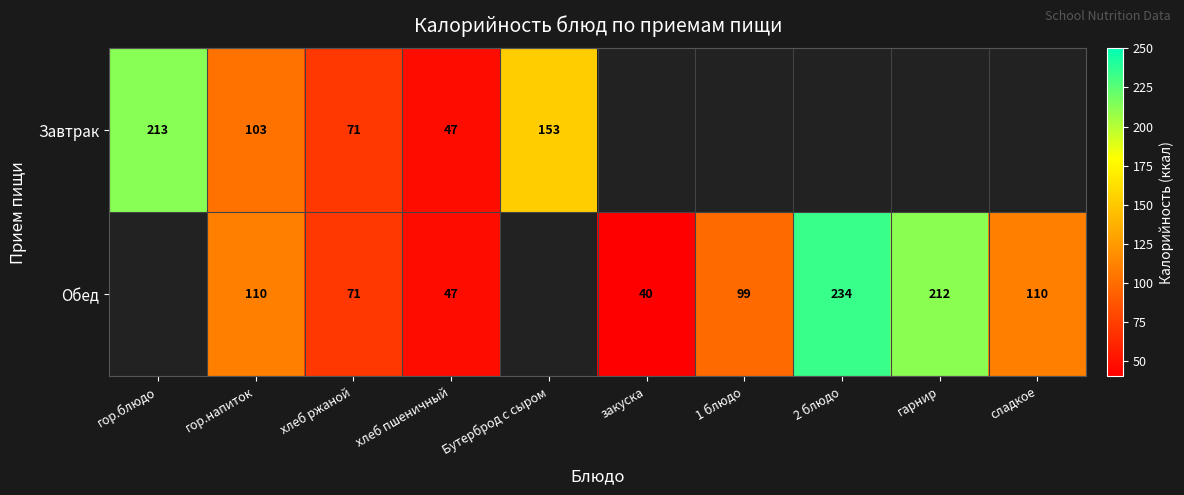

Is it true that Завтрак equals 71 at хлеб ржаной?

True